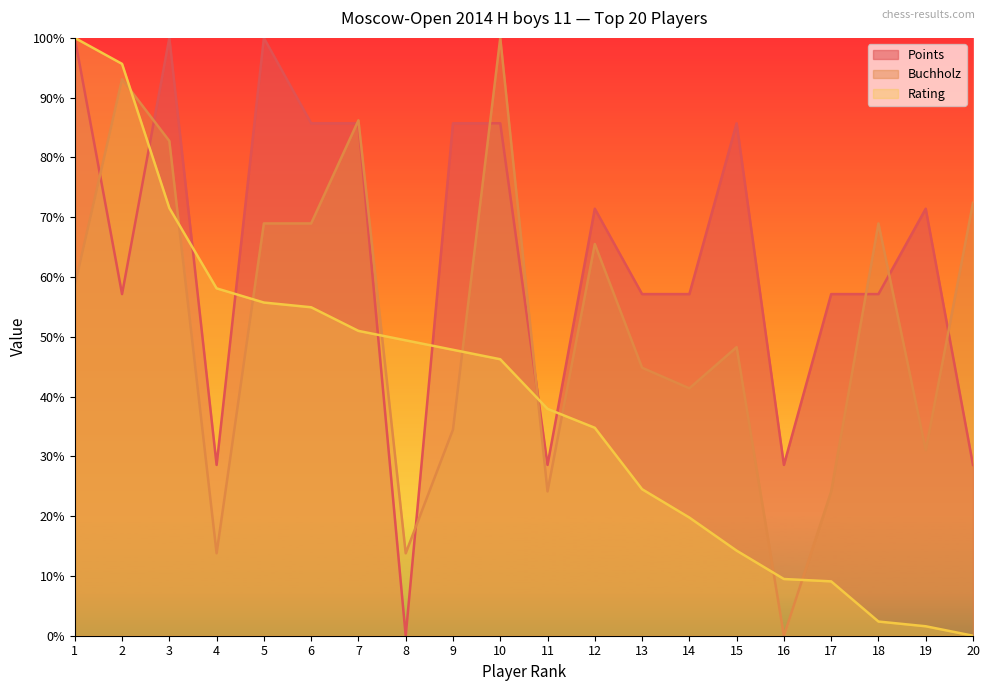

Between 19 and 12, which is larger?

19